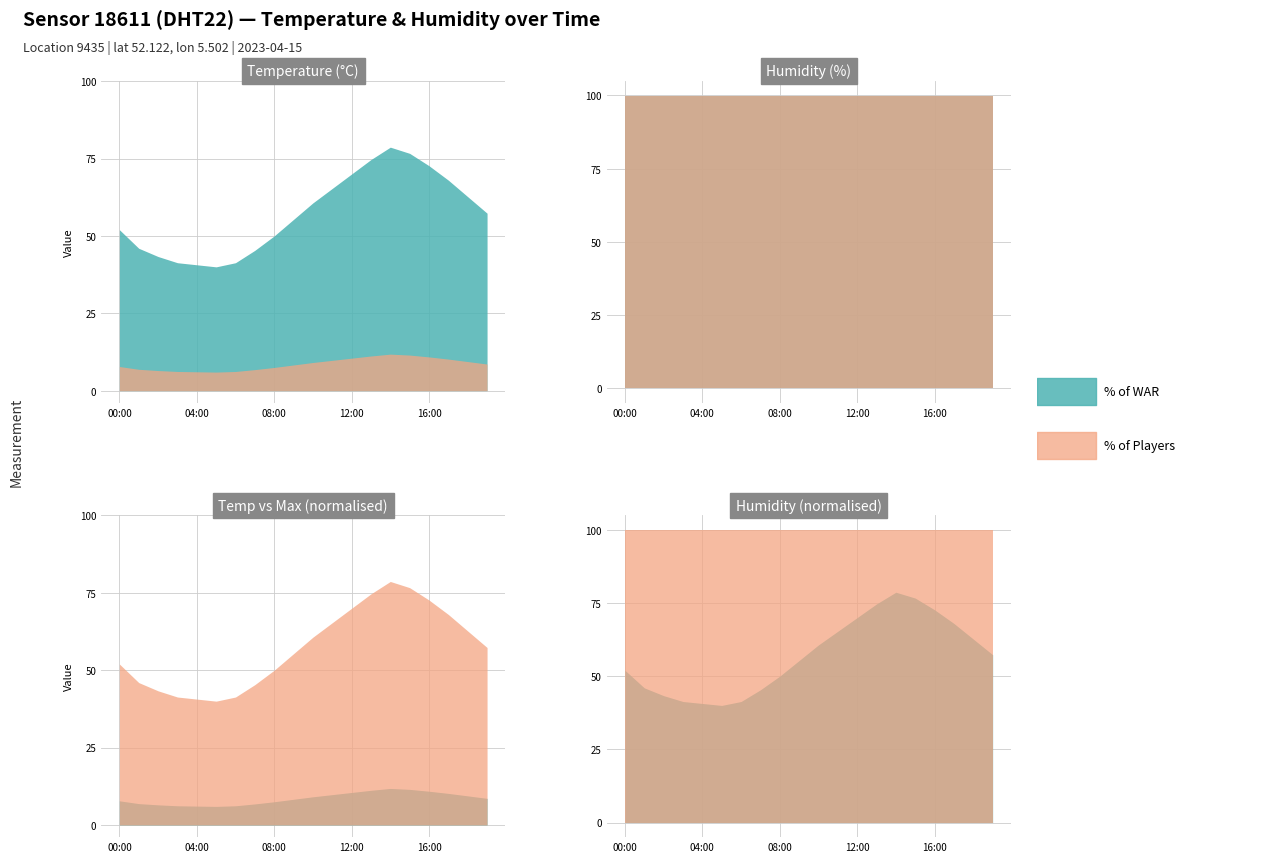

Where is the first local maximum for temperature?

14:00